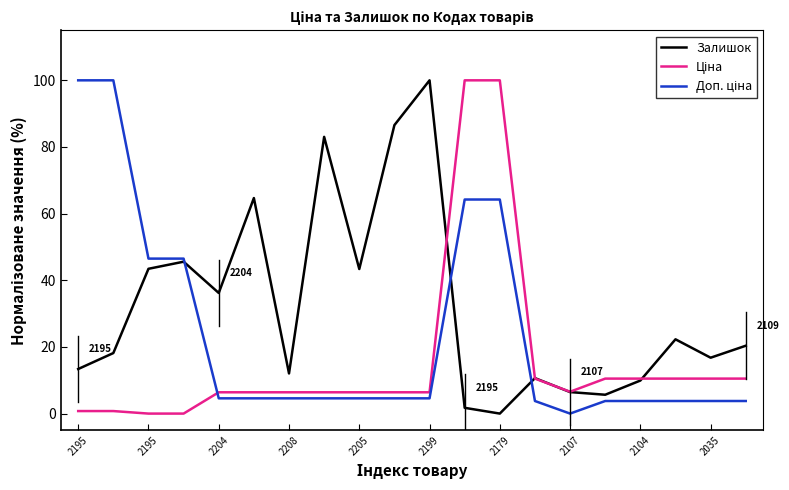

What is the greatest value displayed?

100.0